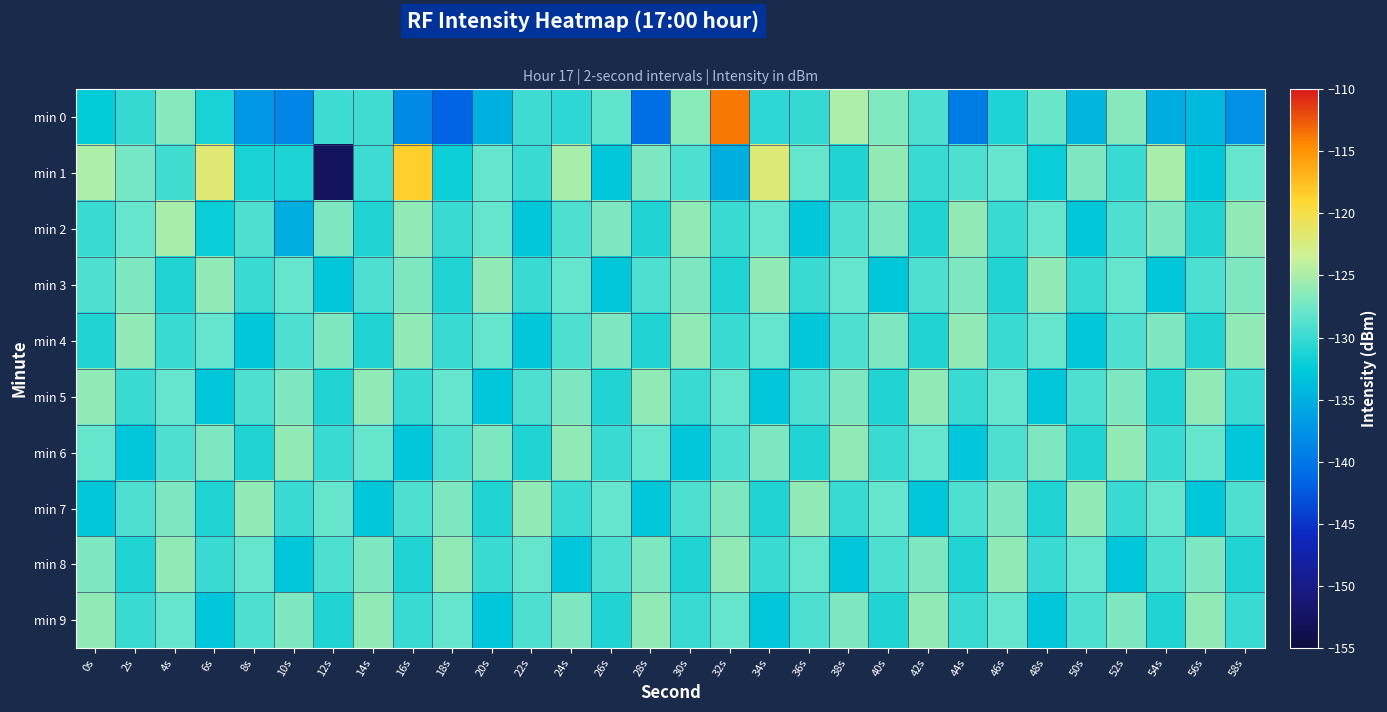

Which series has the widest spread of values?

min 1